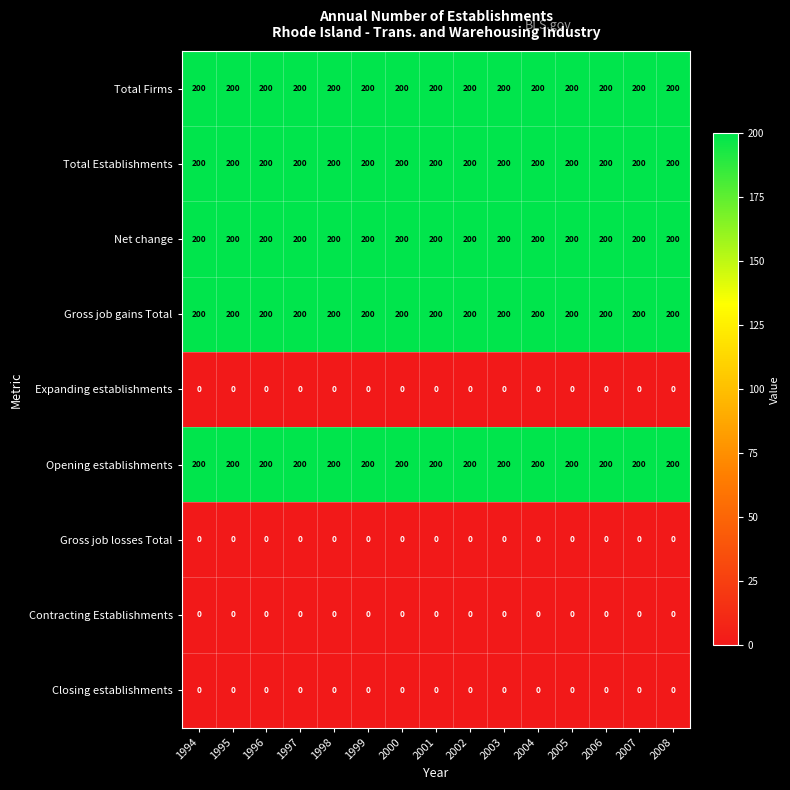

What is the sum of the Total Firms values at 2004 and 1997?

400